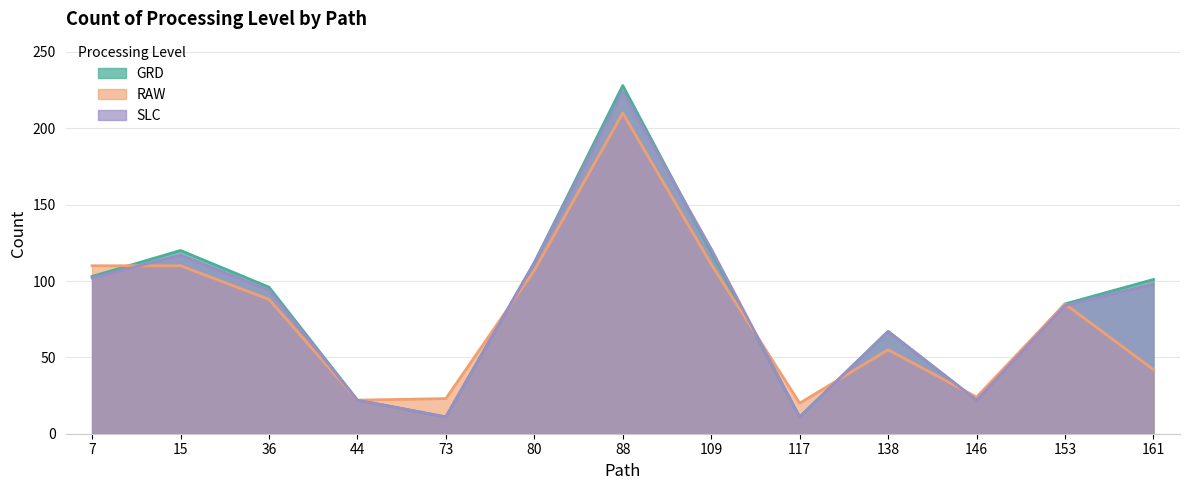

What is the smallest value displayed?

11